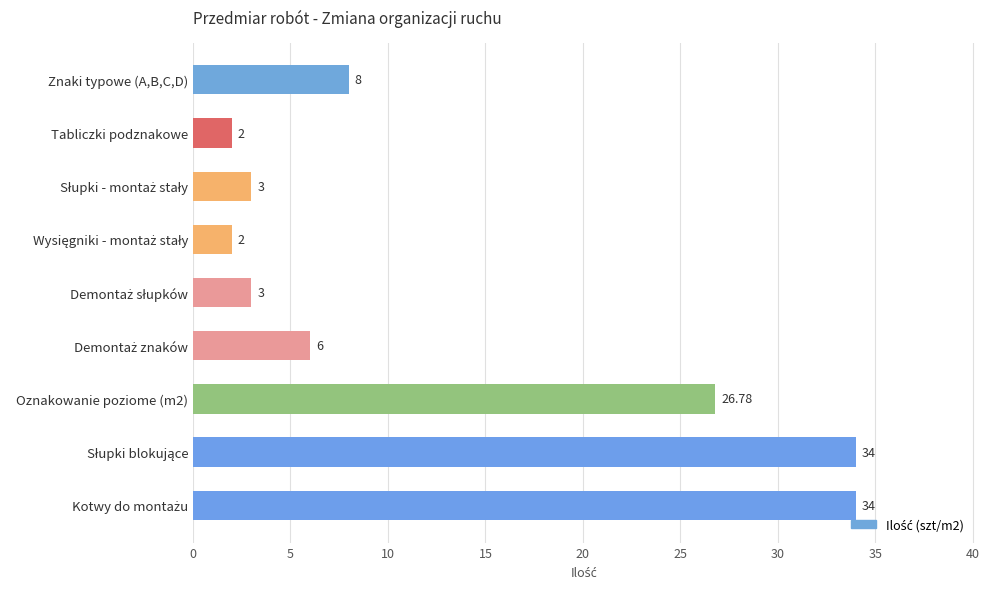

What is the difference between the second highest and second lowest values?

32.0